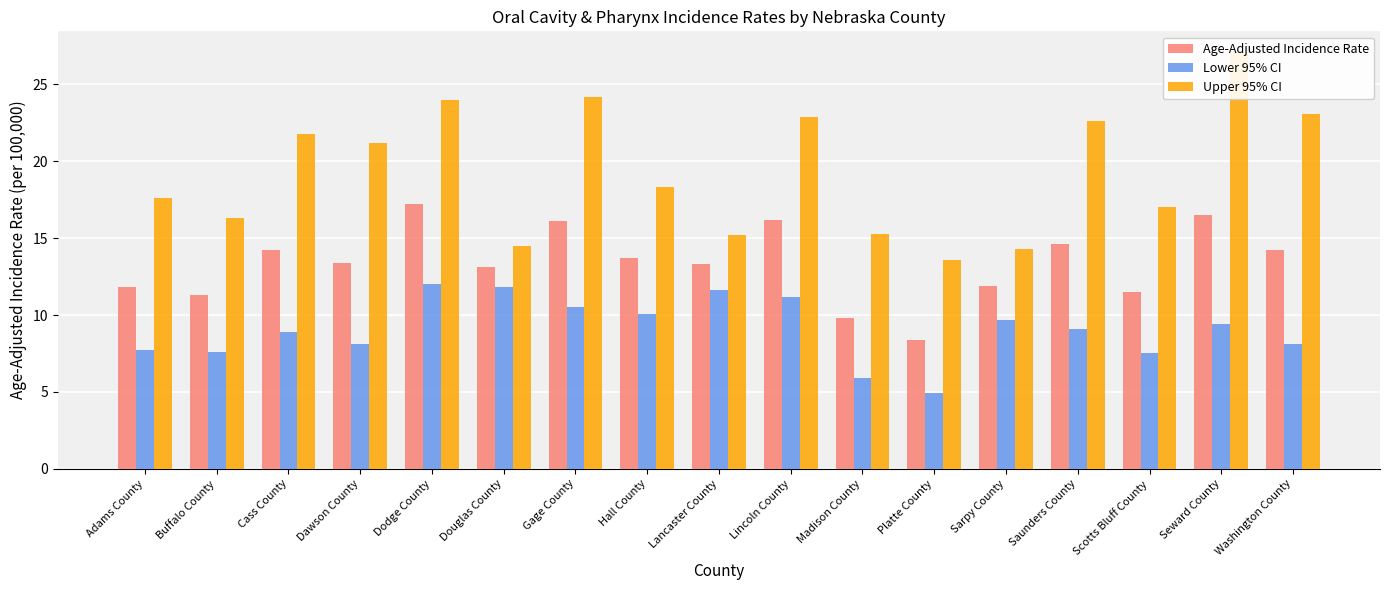

What is the label of the 7th bar from the right?

Madison County